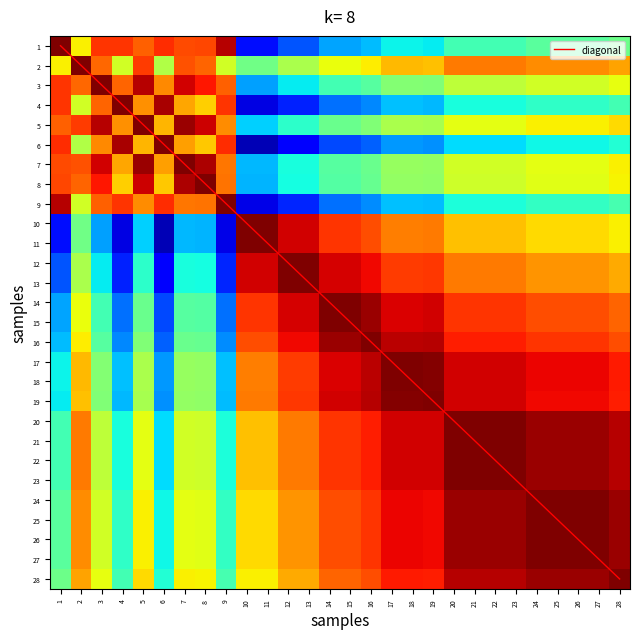

The value of 6 at 2 is 0.6. True or false?

True